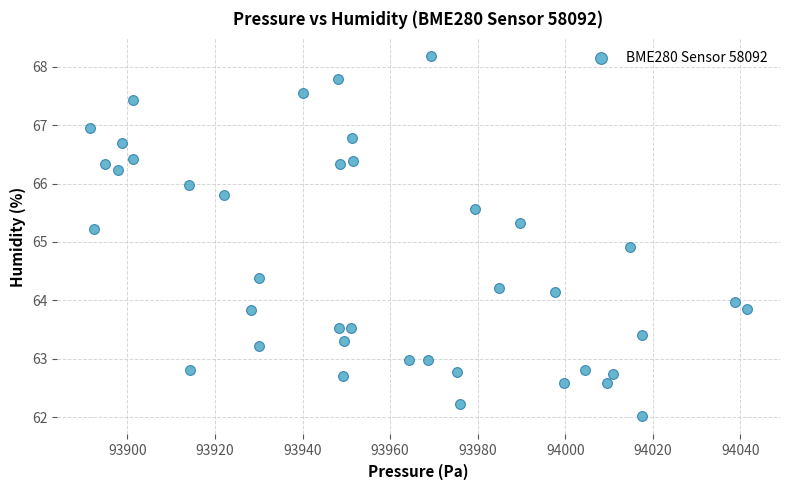

What Y value in the scatter plot is closest to 65?

64.9